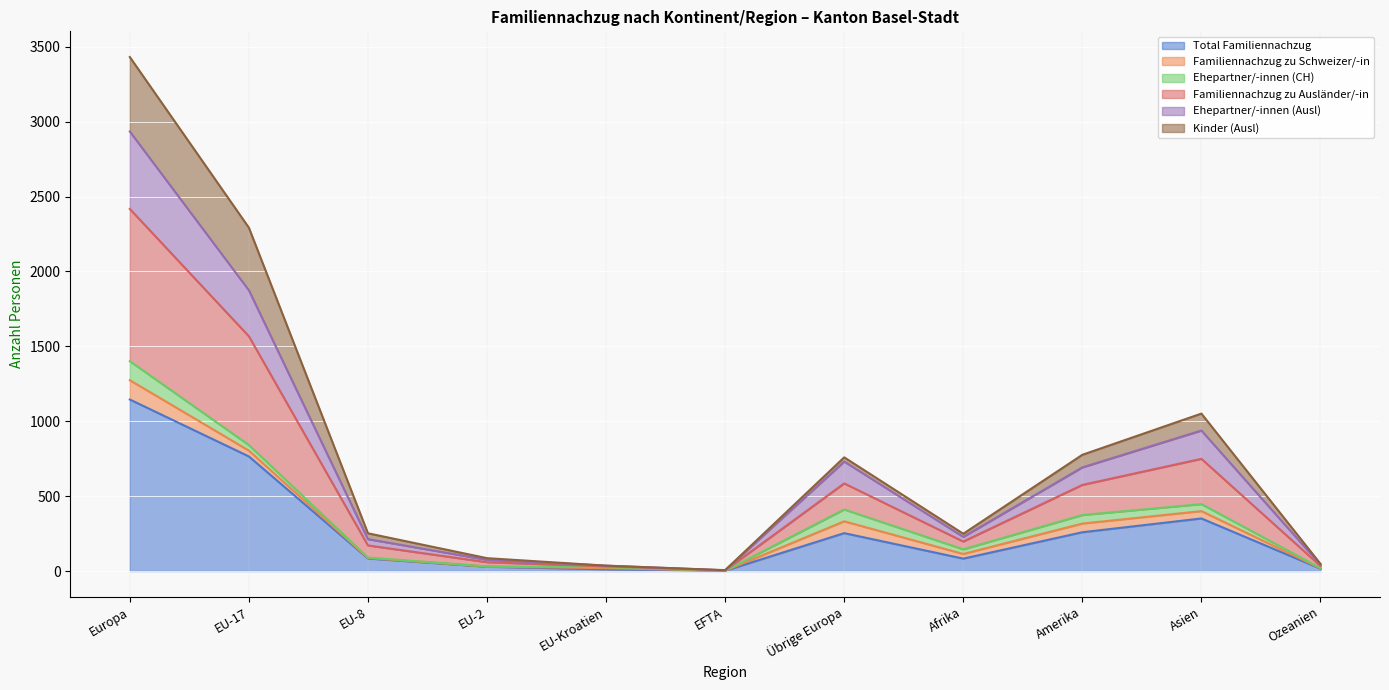

True or false: Total Familiennachzug has a value of 253 at Übrige Europa.

True